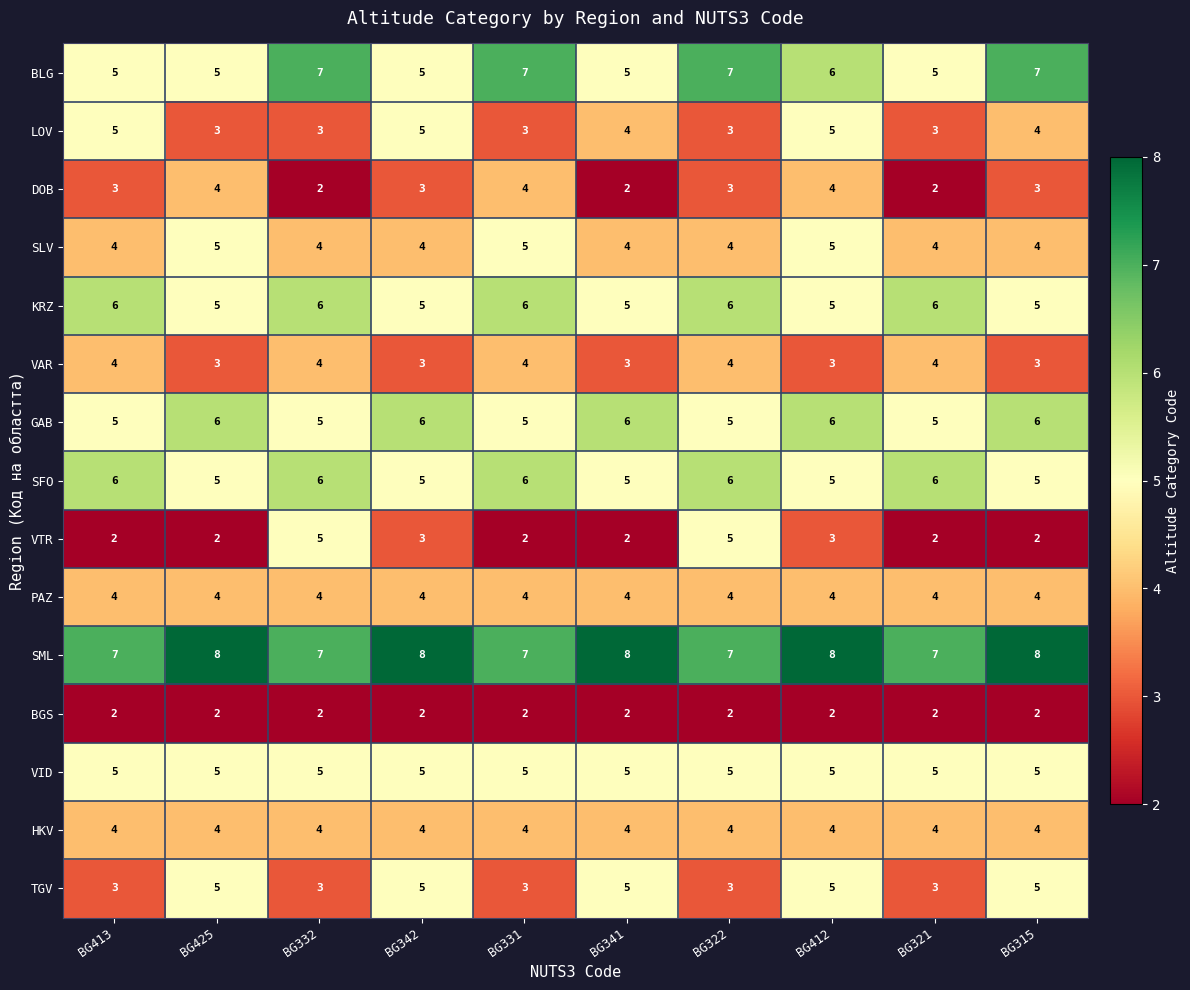

What is the difference between the highest and lowest values at BG322?

5